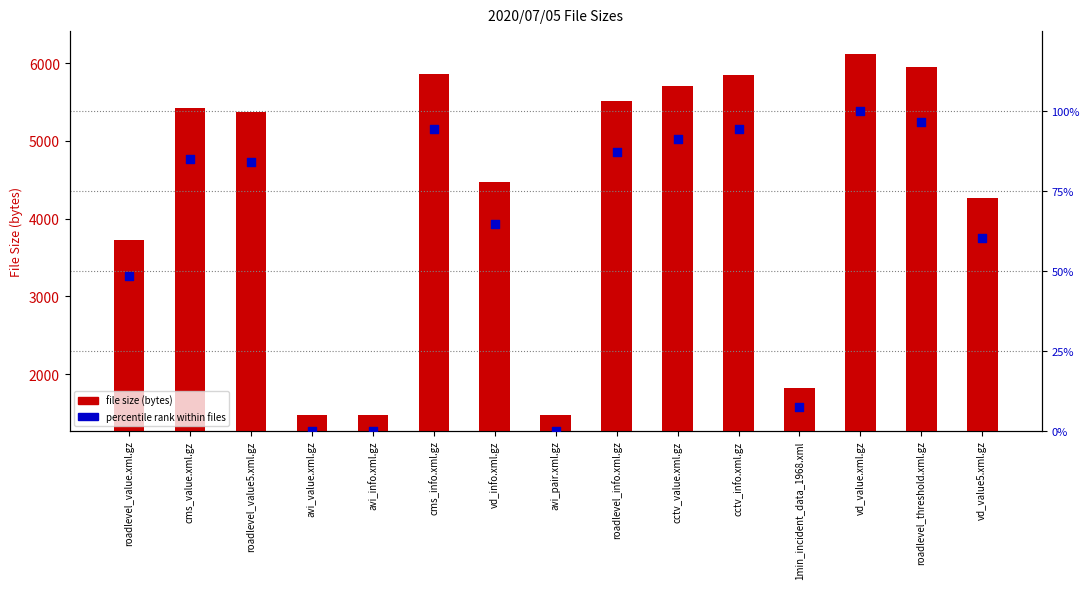

Which series contains the lowest Y value?

percentile rank within files